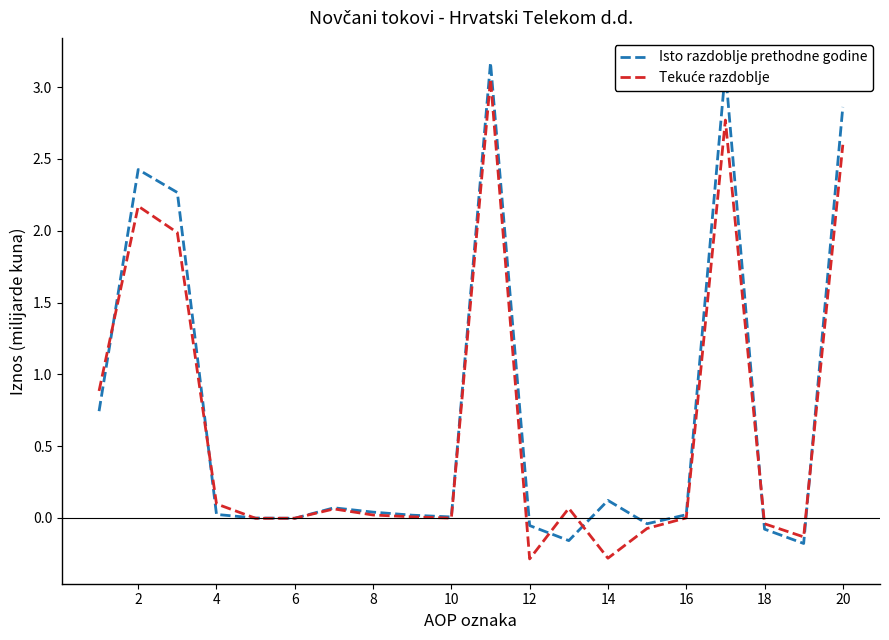

What is the minimum value shown in the chart?

-0.3